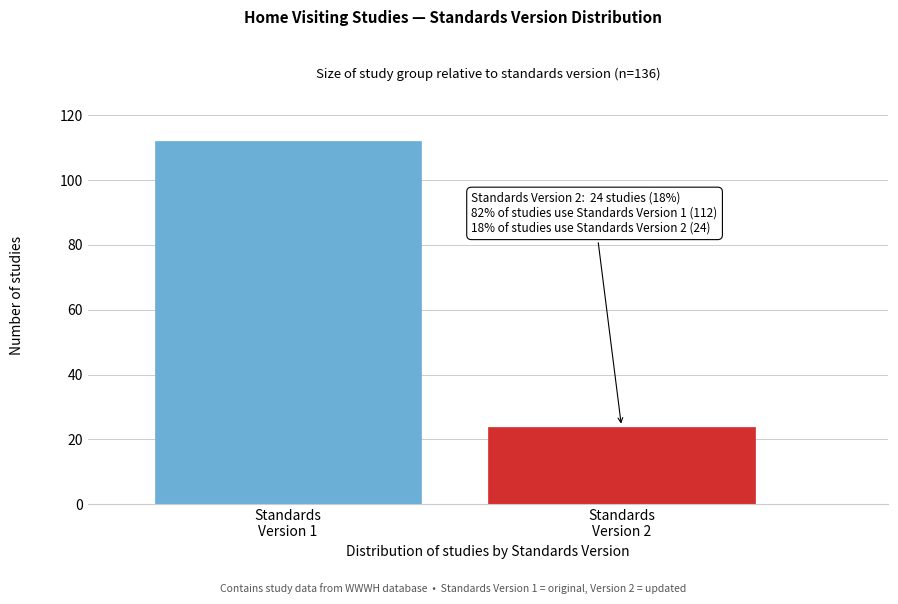

Reading left to right, list all the values displayed in this chart.

112	24